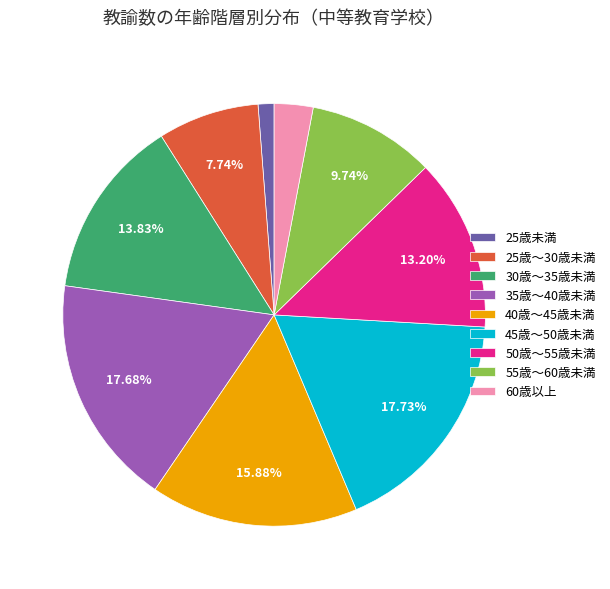

How many segments does this pie chart have?

9